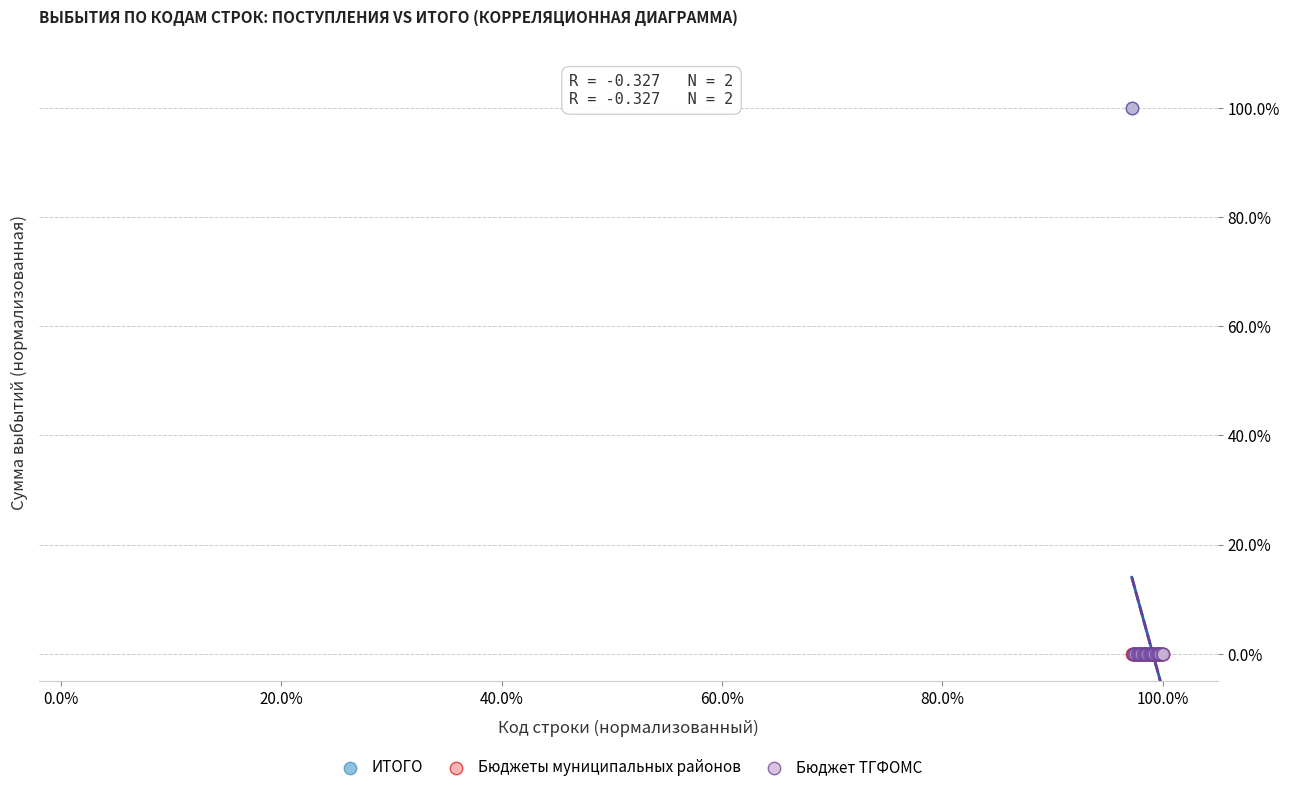

What are all the series names shown in the legend?

ИТОГО, Бюджеты муниципальных районов, Бюджет ТГФОМС